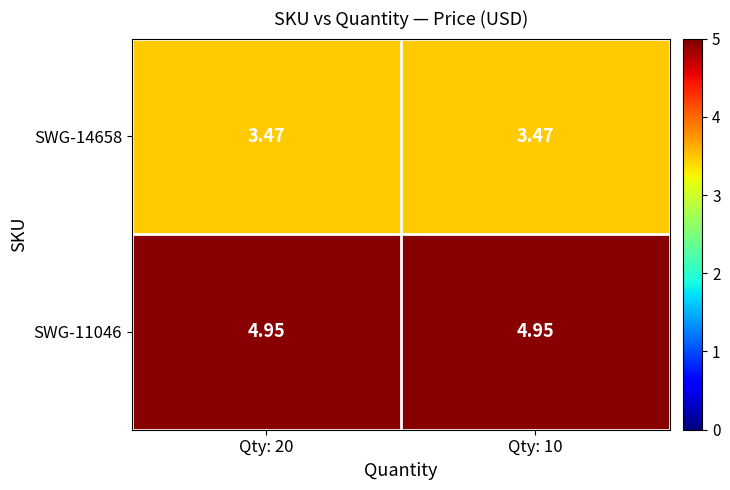

Is the value of SWG-14658 at Qty: 20 greater than the value of SWG-11046 at Qty: 10?

No